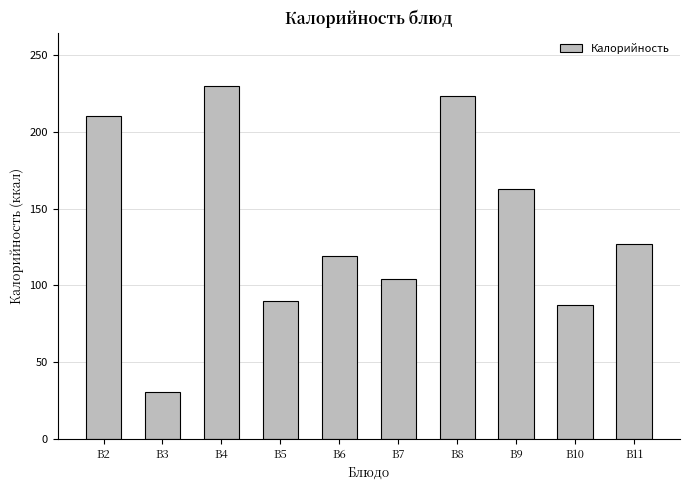

Is it true that the value at B5 is 90.0?

True